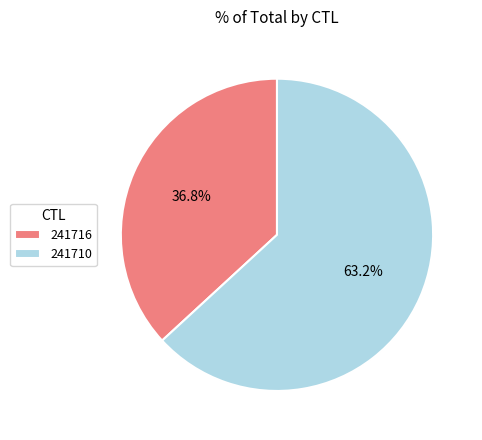

What percentage is NOT represented by 241716?

63.2%